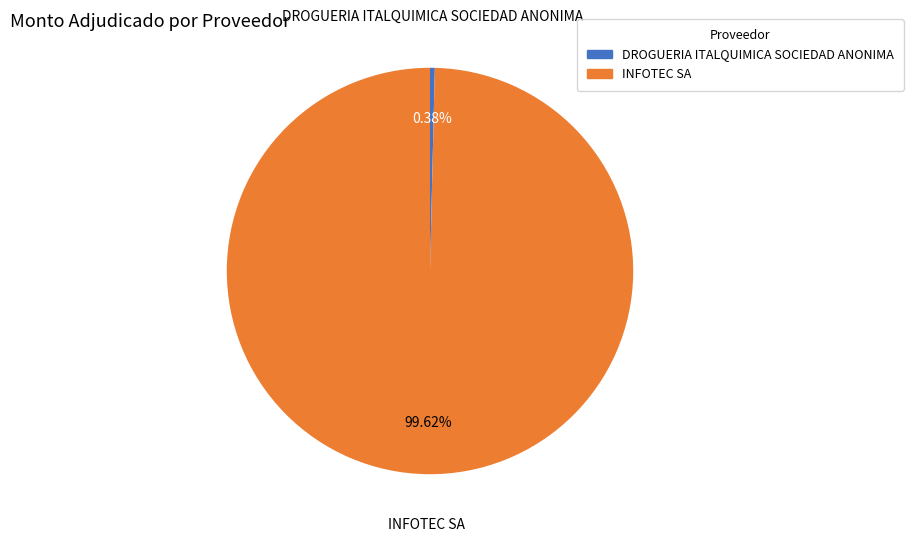

The INFOTEC SA slice represents 100% of the pie. True or false?

True